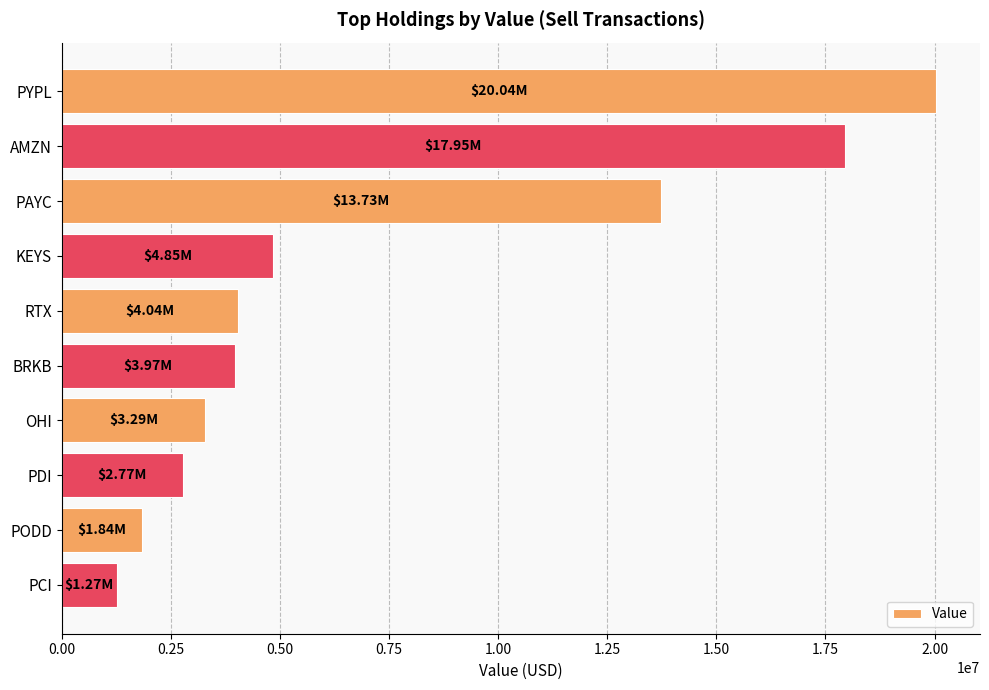

What is the difference between the second highest and second lowest values?

16110000